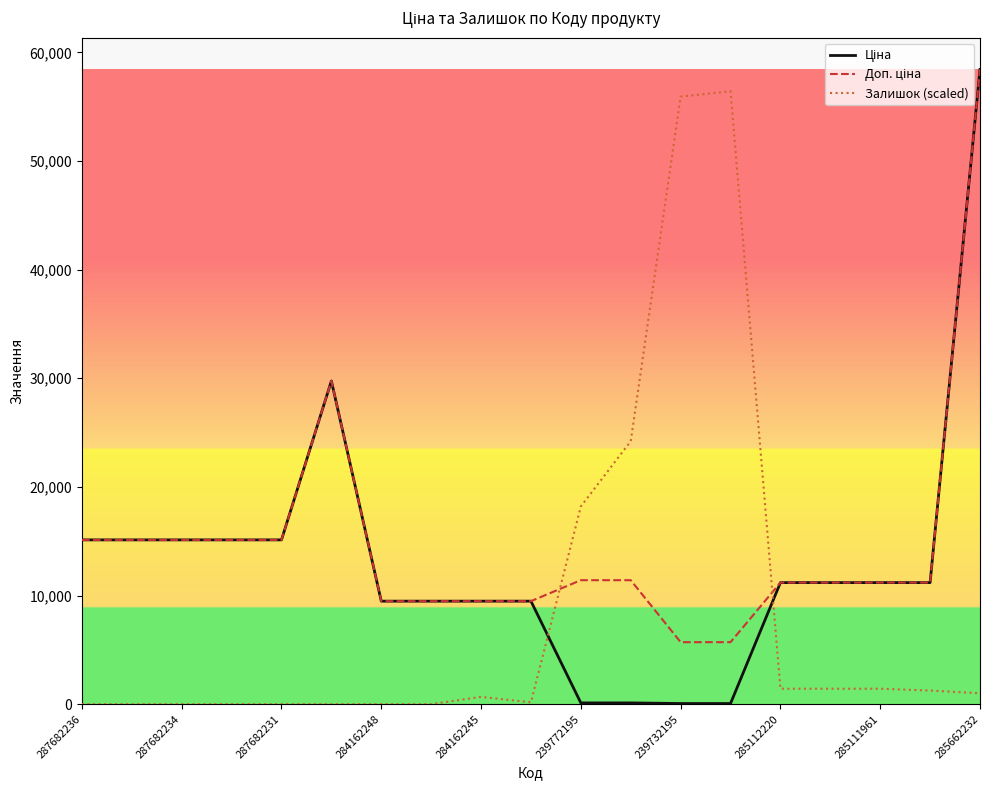

What is the greatest value displayed?

58426.5